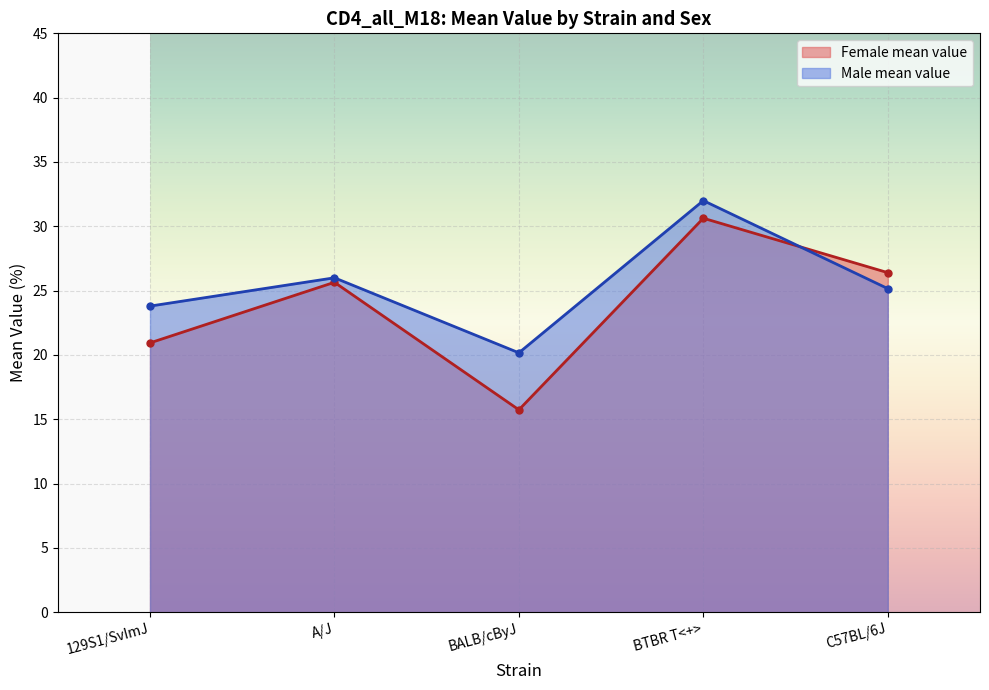

The chart shows a value of 30.6 at BTBR T<+>. True or false?

True